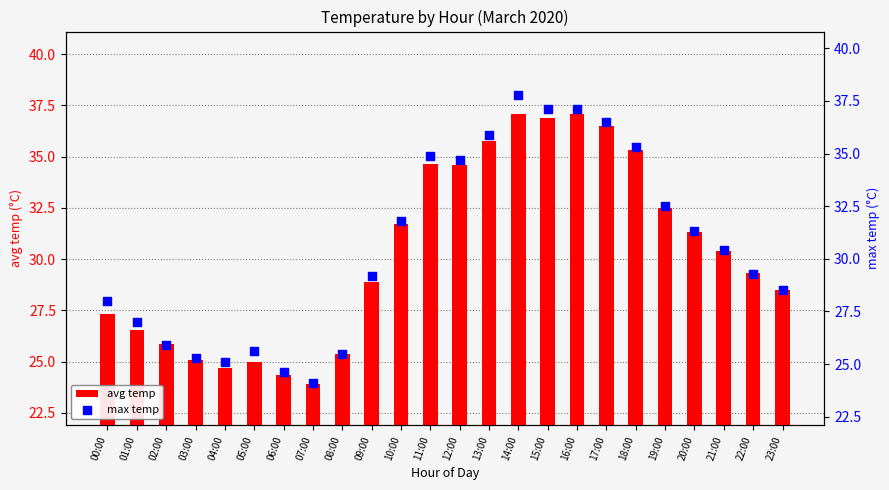

Which series has the widest spread of Y values?

max temp